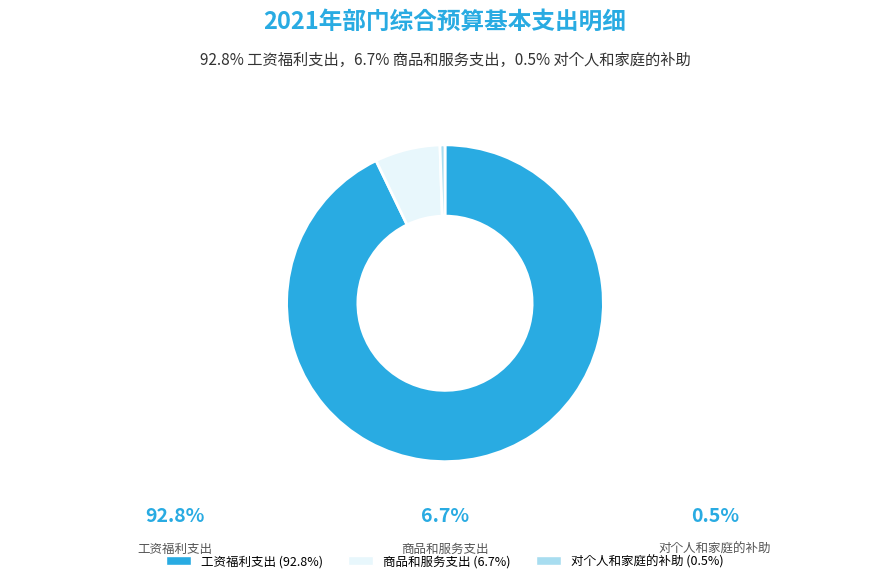

Is 商品和服务支出 (6.7%) the majority of the pie?

No